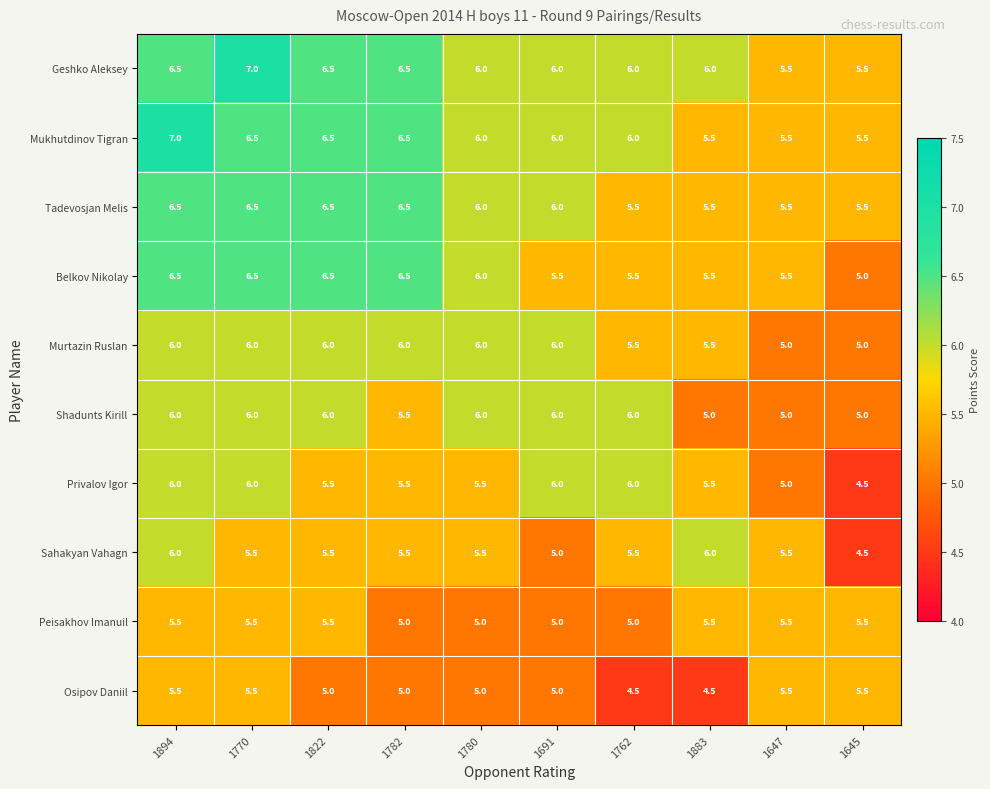

At which category is the sum across all series the highest?

1894